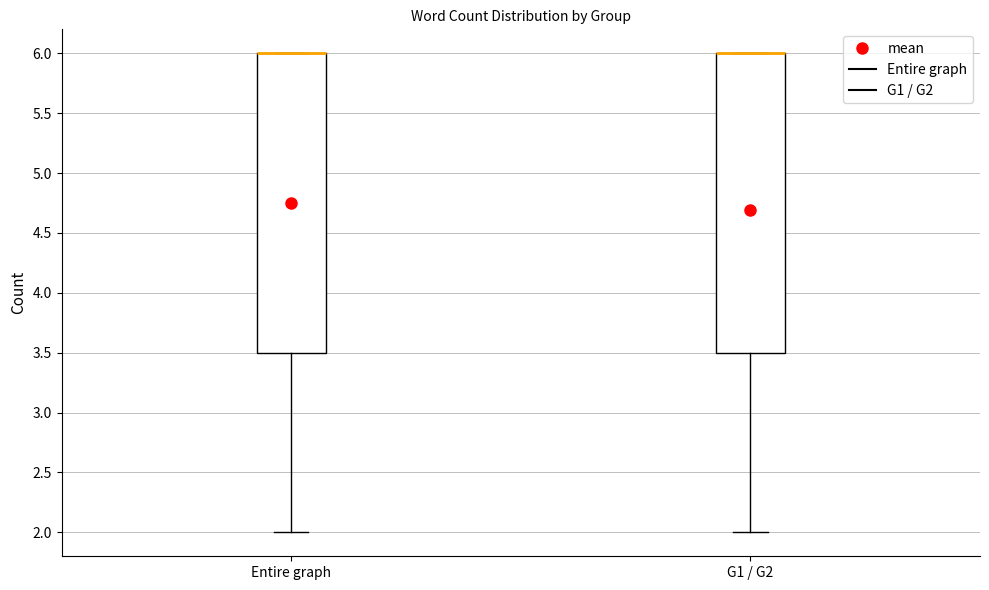

Reading left to right, transcribe this box plot: for each box, give where its median line is, the range the box spans, and where its two whiskers end, as read against the y-axis. The values are not printed on the chart, so give them approximately, as read against the axis.

Entire graph: median 6.0 (drawn on the box's upper edge), box 3.5 to 6.0, whiskers 2.0 to 6.0
G1 / G2: median 6.0 (drawn on the box's upper edge), box 3.5 to 6.0, whiskers 2.0 to 6.0